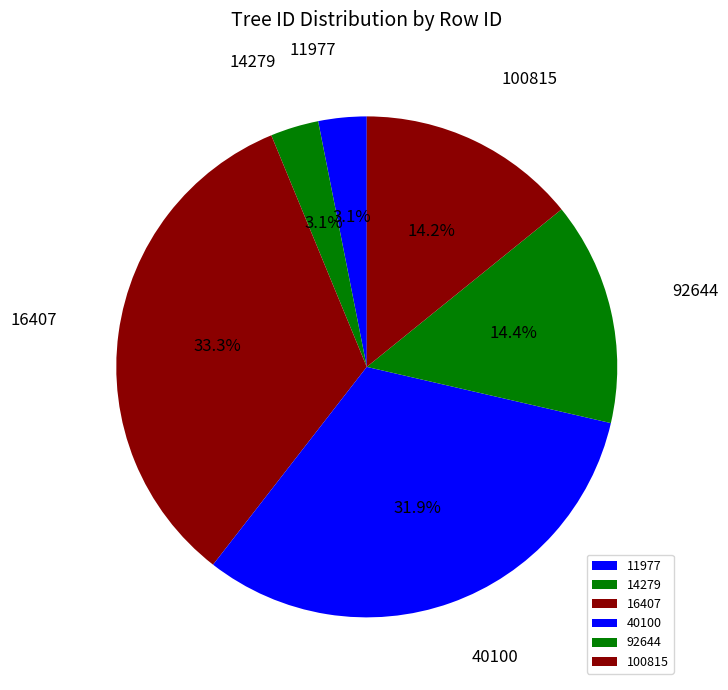

True or false: 100815 accounts for 14% of the total.

True